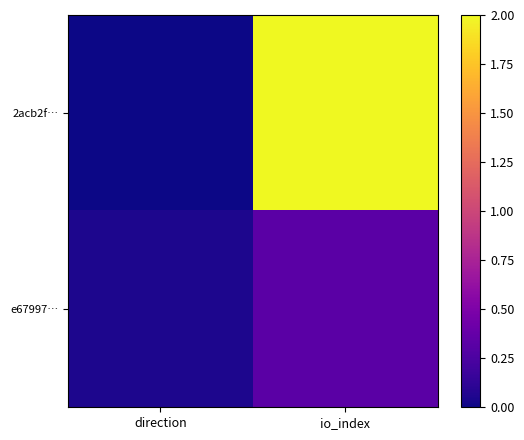

Reading left to right, list all the values displayed in this chart.

2acb2f…: direction=0.0	io_index=2.0
e67997…: direction=0.0	io_index=0.3